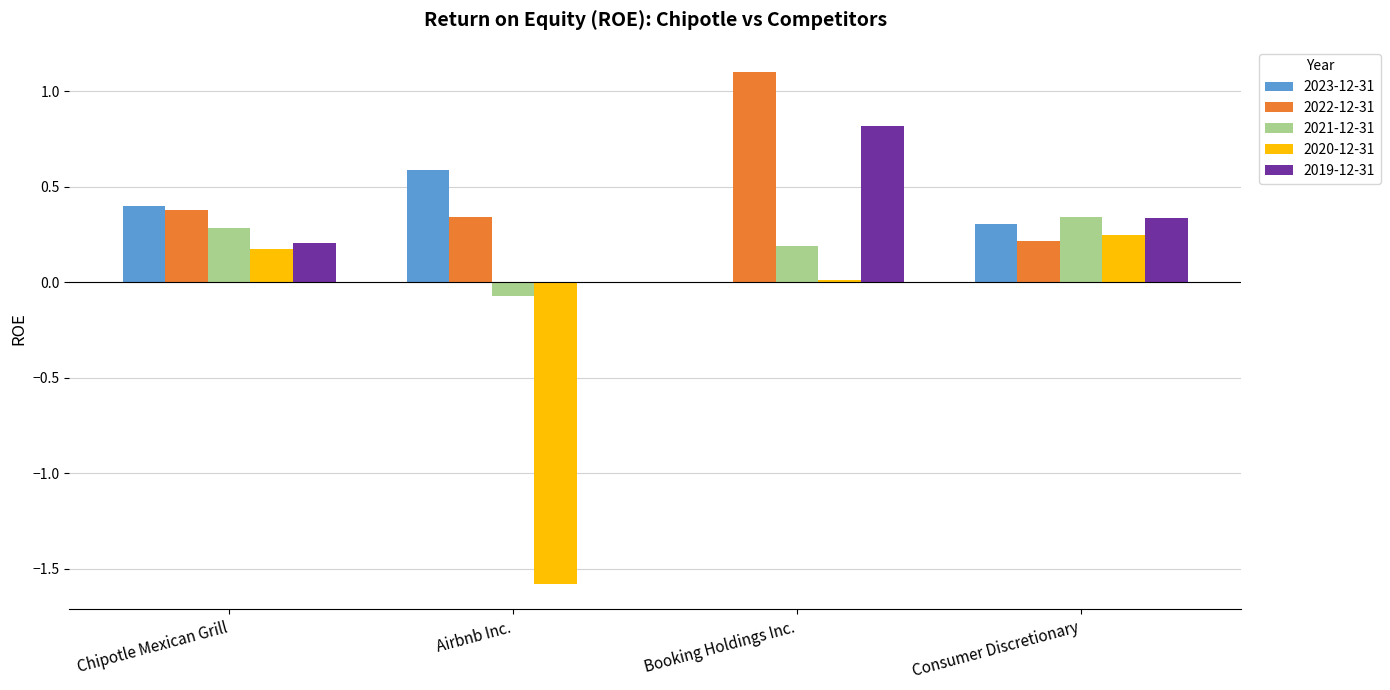

Is it true that 2021-12-31 equals 0.5 at Consumer Discretionary?

False